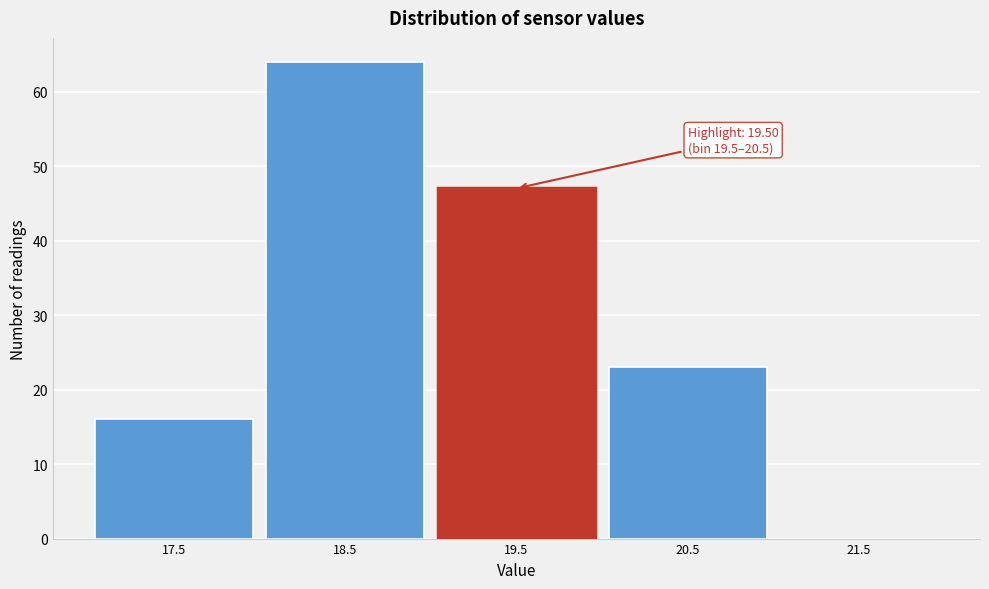

Reading right to left, transcribe all the data shown in this chart.

21.5=0	20.5=23	19.5=47	18.5=64	17.5=16